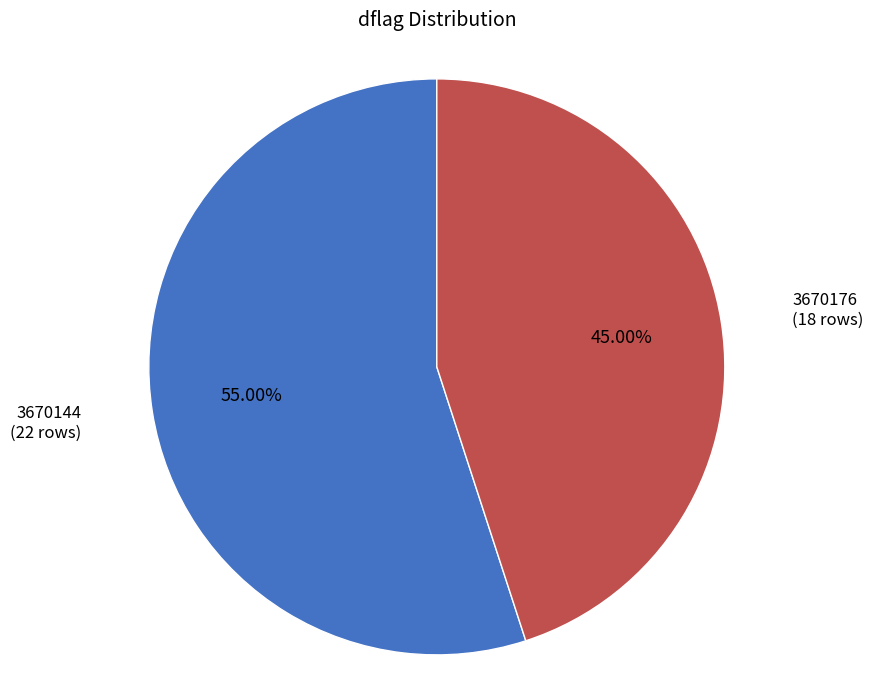

Which slice is the largest?

3670144